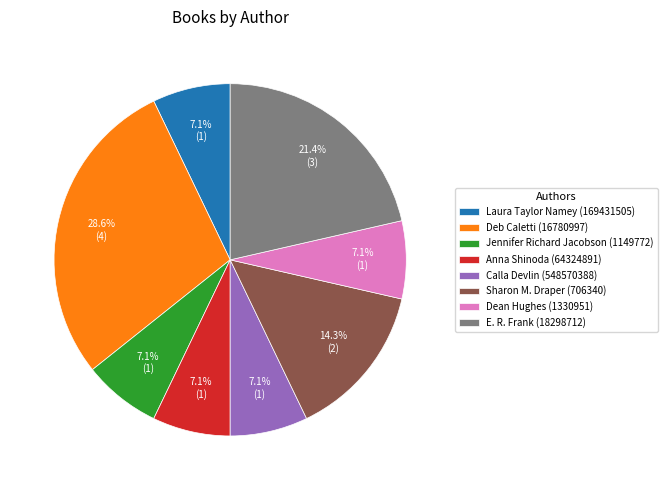

Is there a majority slice in this chart?

No